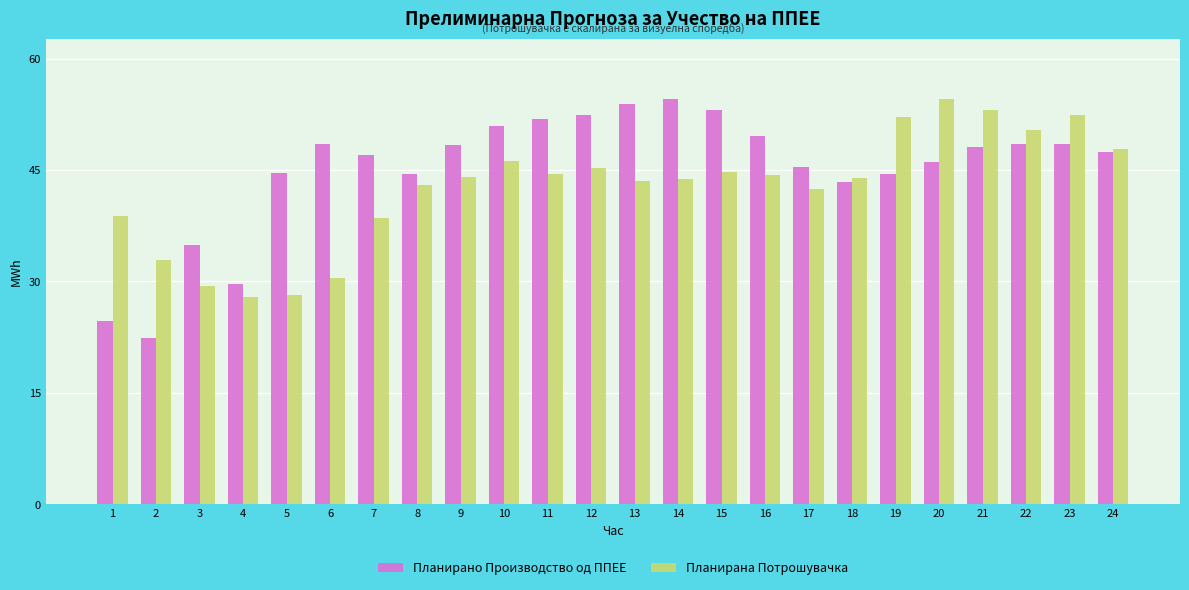

How many bars are there in each group?

2